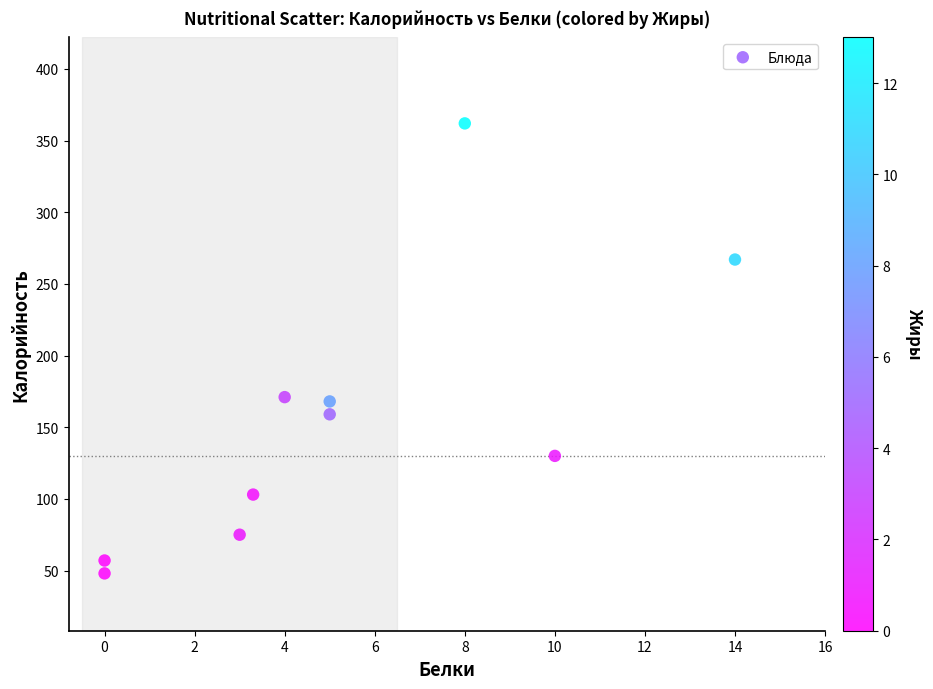

What is the range of Y values (max minus min)?

314